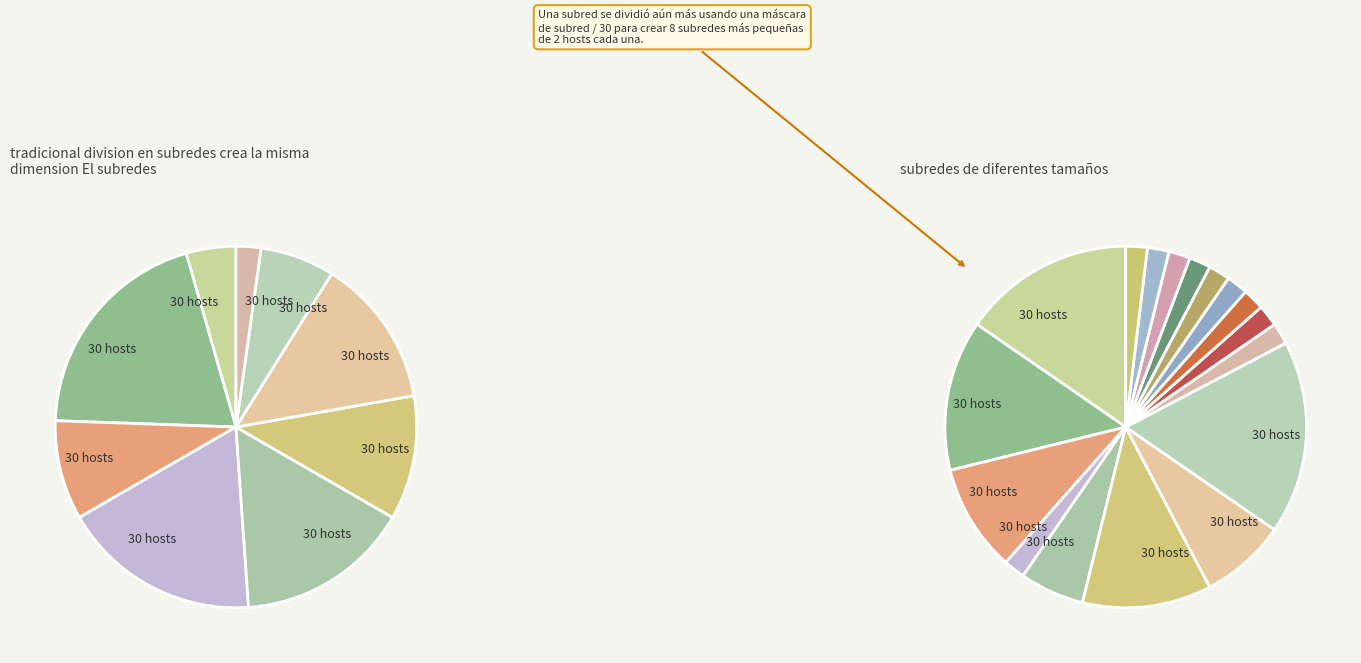

To the nearest percent, what is the difference between the largest and smallest slice percentages?

18%